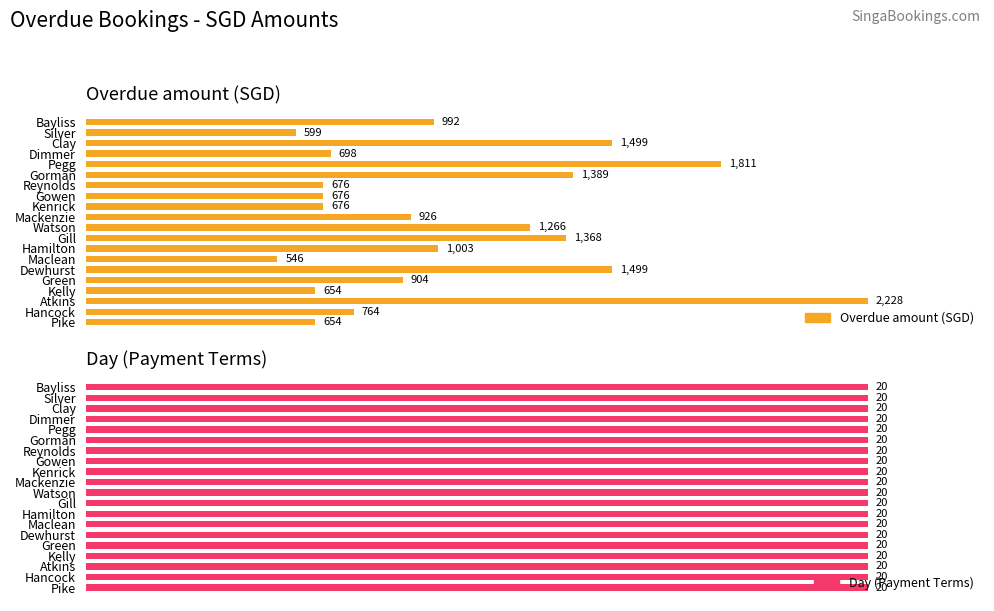

What are all the series names shown in the legend?

Overdue amount (SGD), Day (Payment Terms)